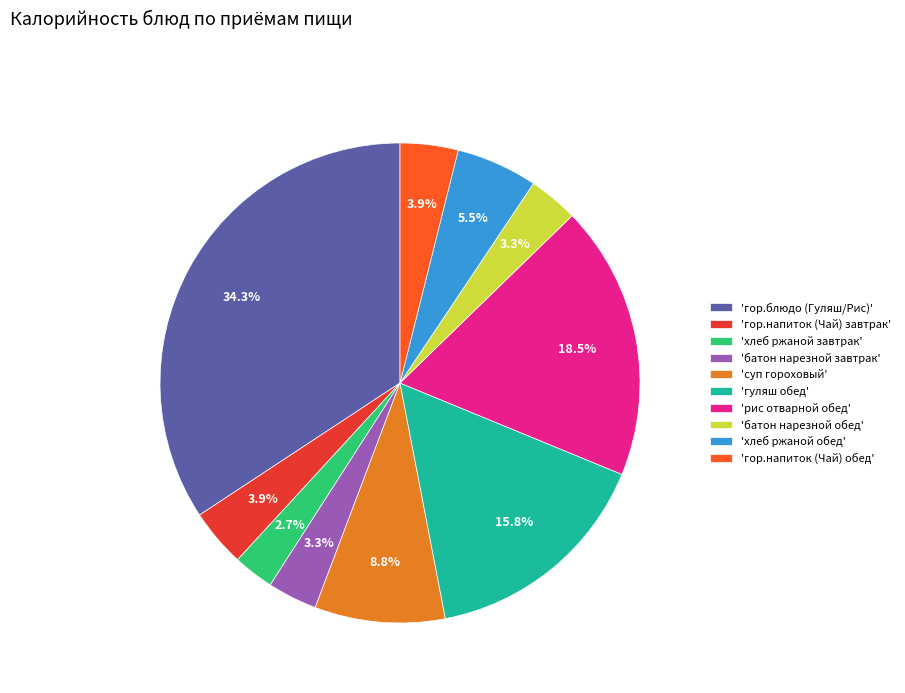

What percentage is NOT represented by 'гор.блюдо (Гуляш/Рис)'?

65.7%